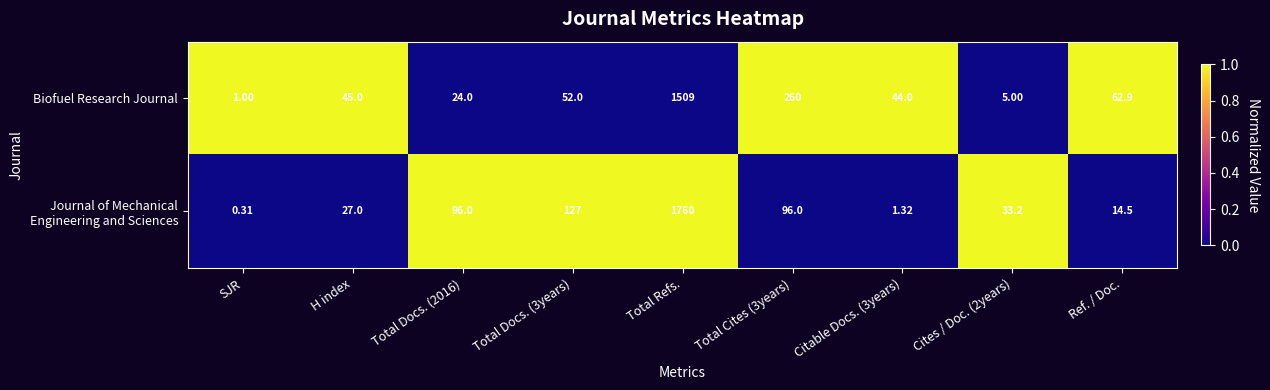

Between H index and Ref. / Doc., which series saw the biggest shift?

Biofuel Research Journal